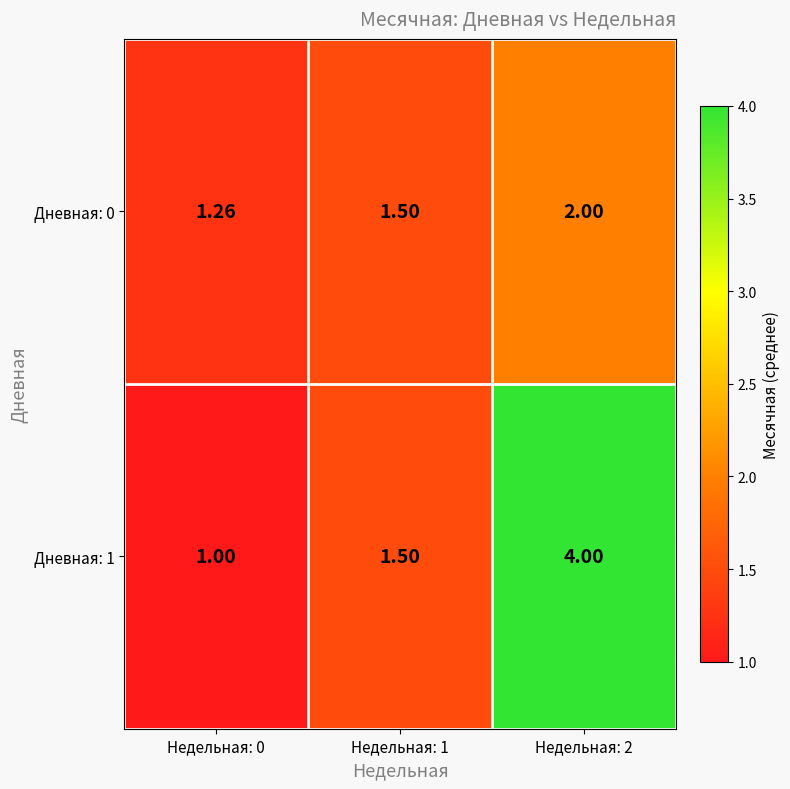

Reading left to right, transcribe all the data shown in this chart.

Дневная: 0: Недельная: 0=1.3	Недельная: 1=1.5	Недельная: 2=2.0
Дневная: 1: Недельная: 0=1.0	Недельная: 1=1.5	Недельная: 2=4.0